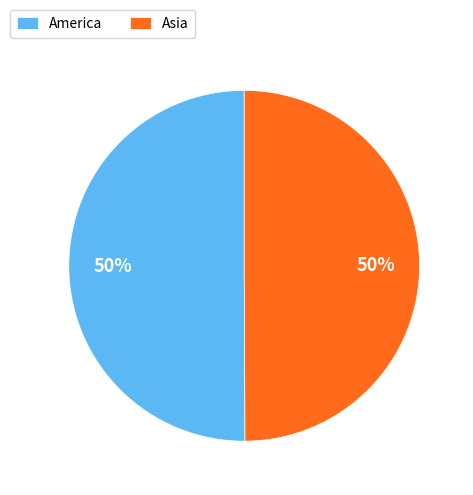

Is the sum of America and Asia greater than half?

Yes